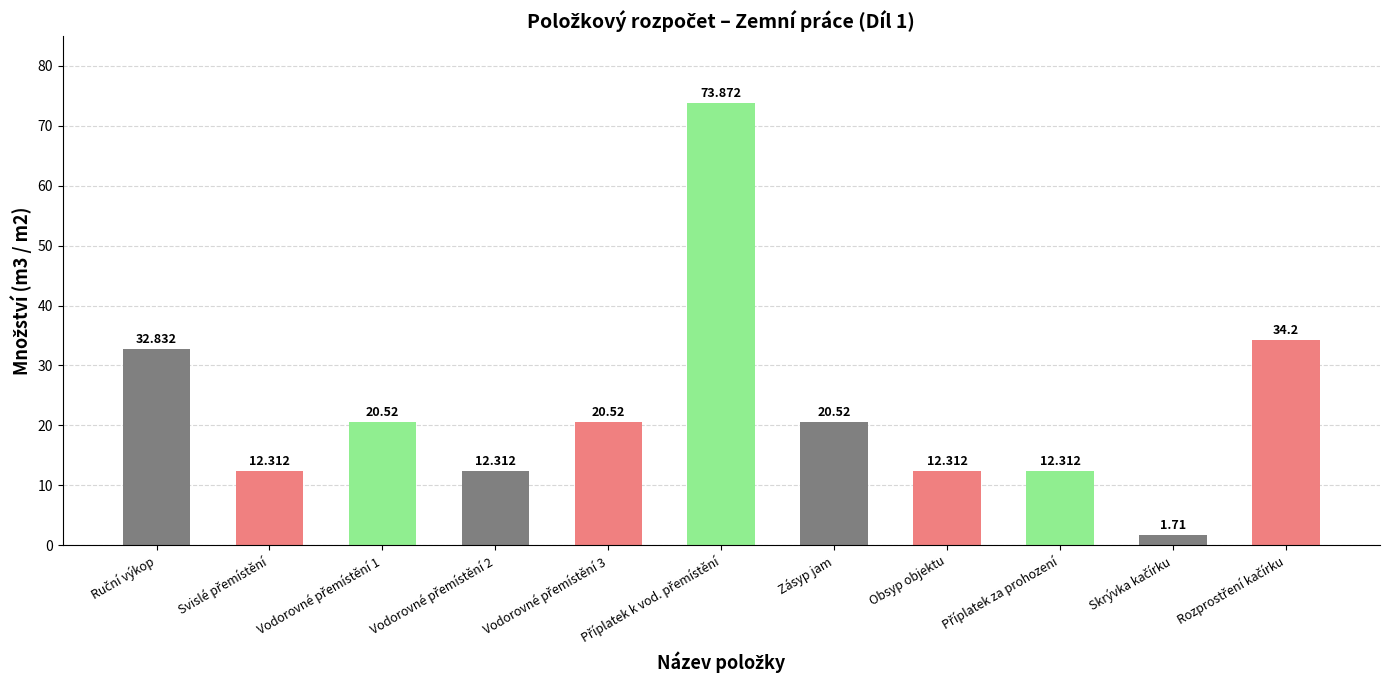

How many values are below 20?

5